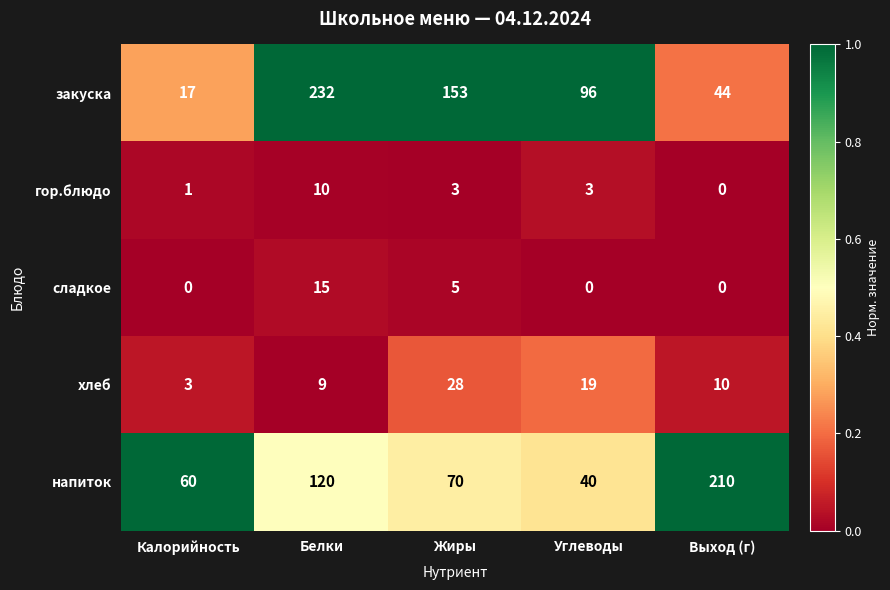

Where does the хлеб series first go above 10?

Жиры